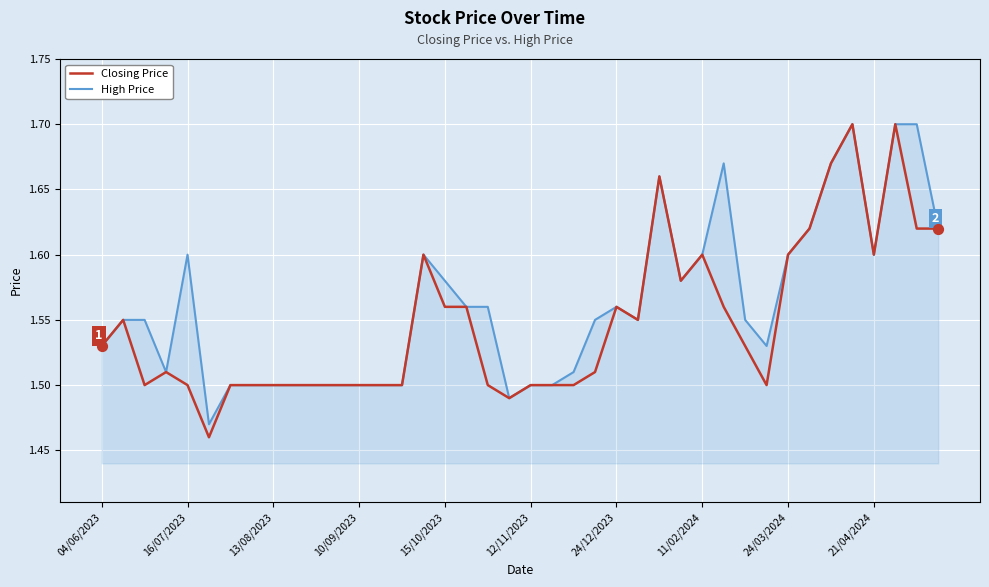

What are all the series names shown in the legend?

Closing Price, High Price